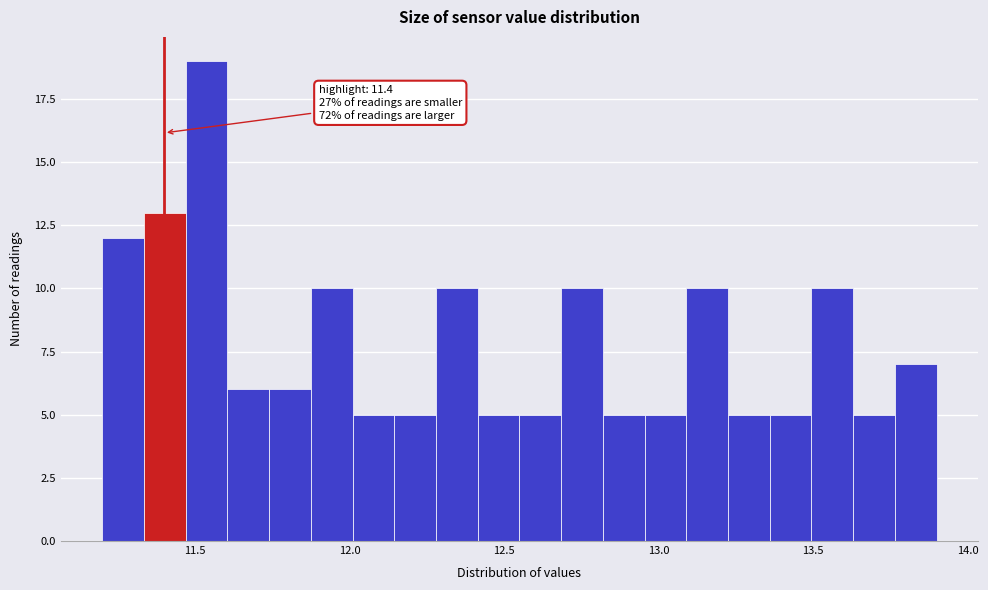

Around what value on the x-axis is the tallest bar? Give the approximate position of its centre, as read against the axis.

11.55